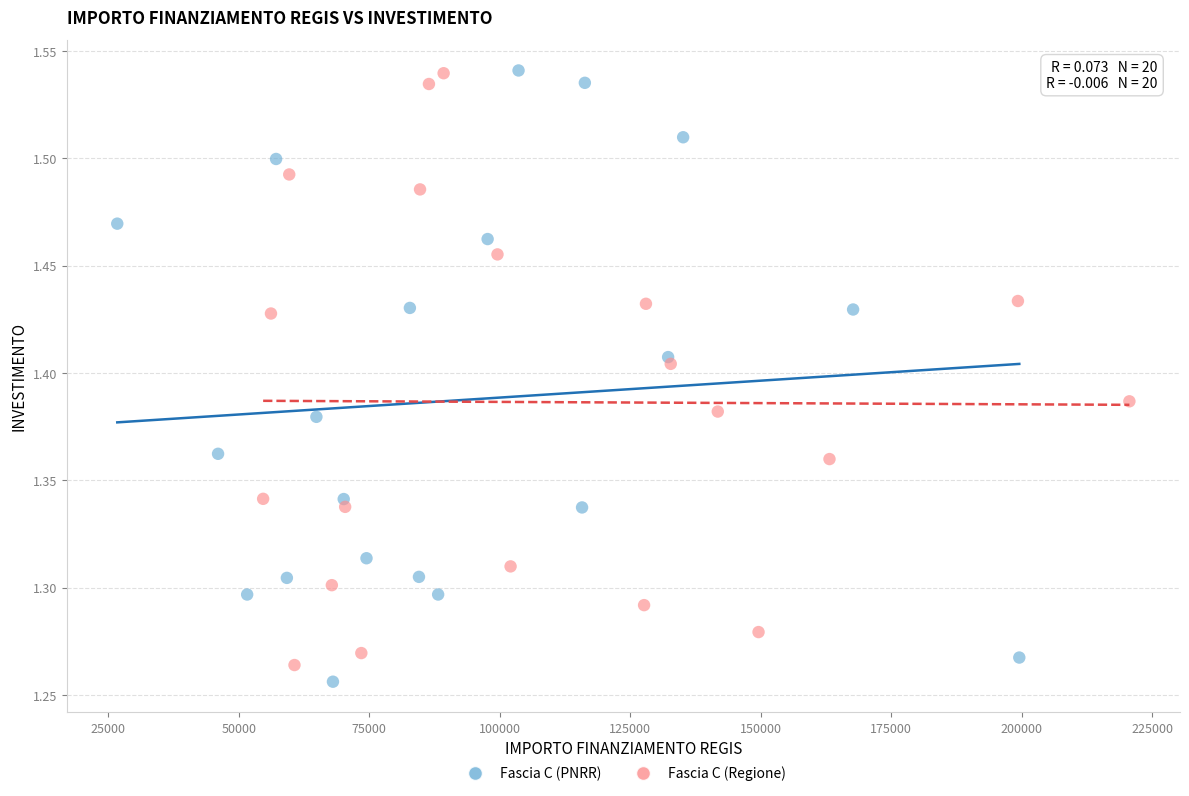

Which series reaches the minimum Y coordinate?

Fascia C (PNRR)